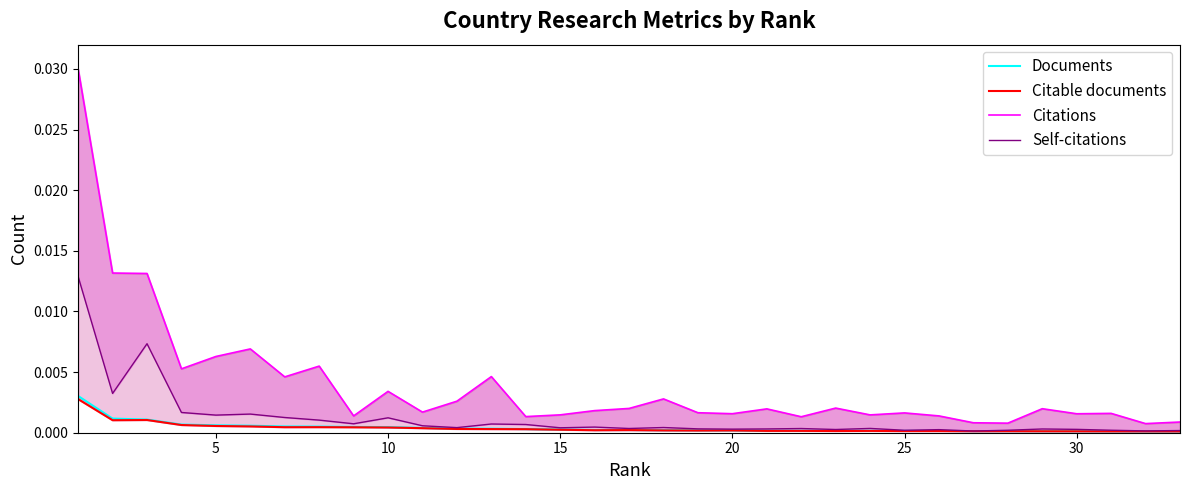

True or false: Citable documents and Self-citations cross at least once.

False